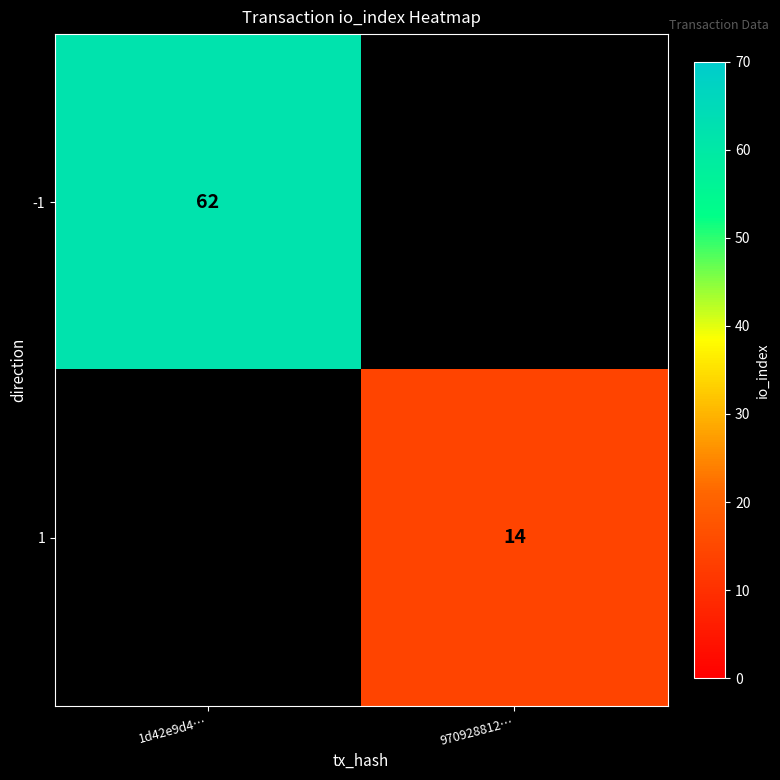

Is it true that -1 equals 62 at 1d42e9d4…?

True